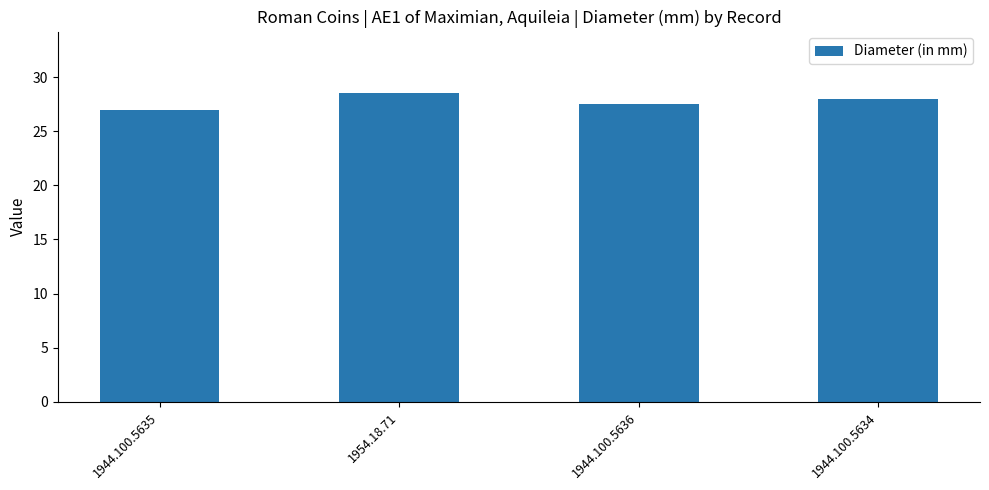

List the labels in order of value, smallest first.

1944.100.5635, 1944.100.5636, 1944.100.5634, 1954.18.71